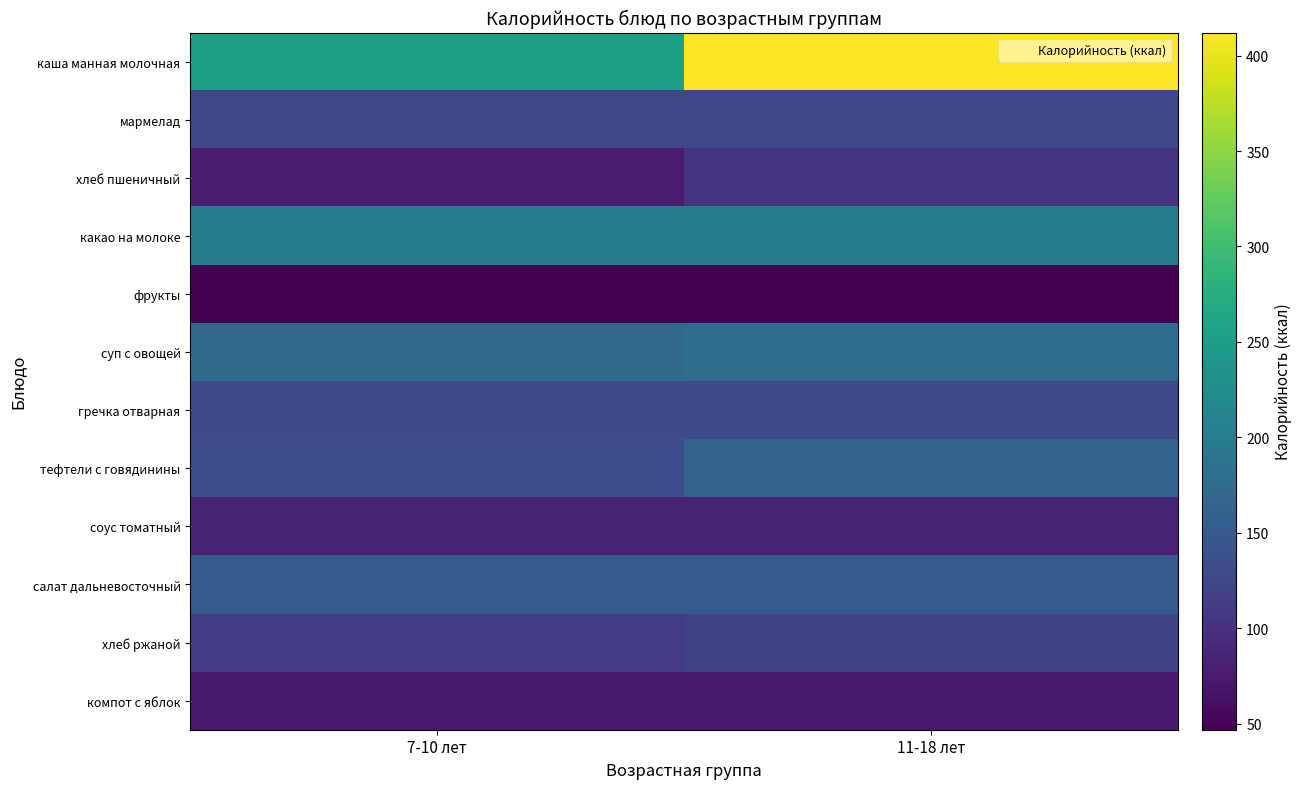

Which series has the largest total across all categories?

каша манная молочная